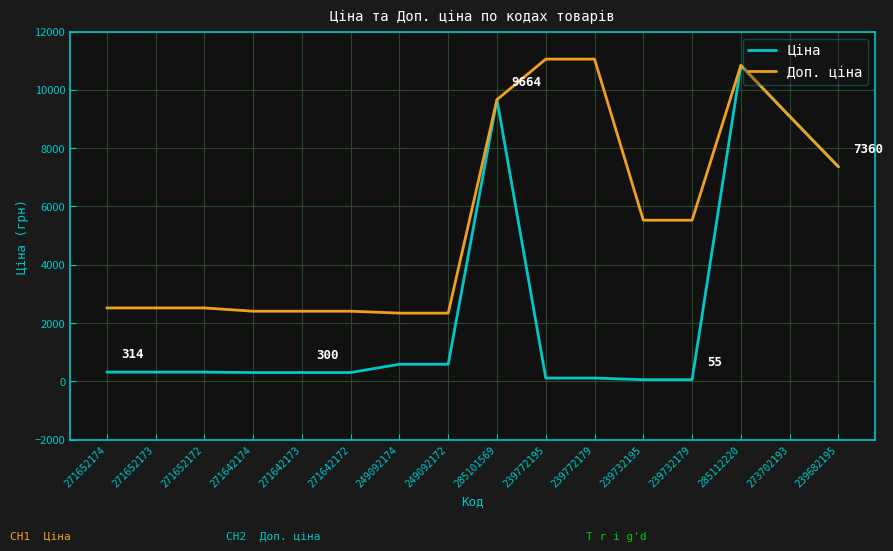

Is it true that Ціна equals 584.9 at 249092174?

True